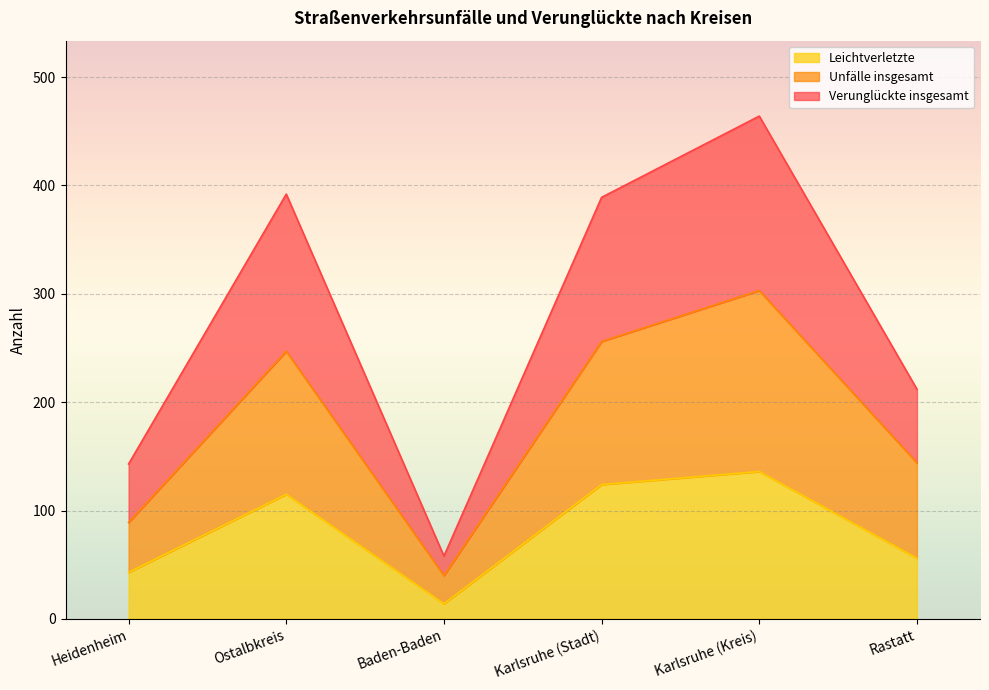

What is the sum of the Leichtverletzte values at Ostalbkreis and Rastatt?

171